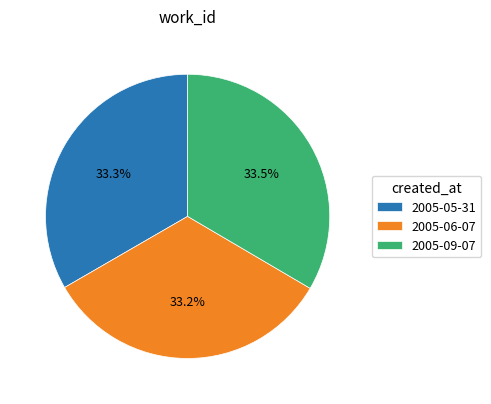

How many segments does this pie chart have?

3